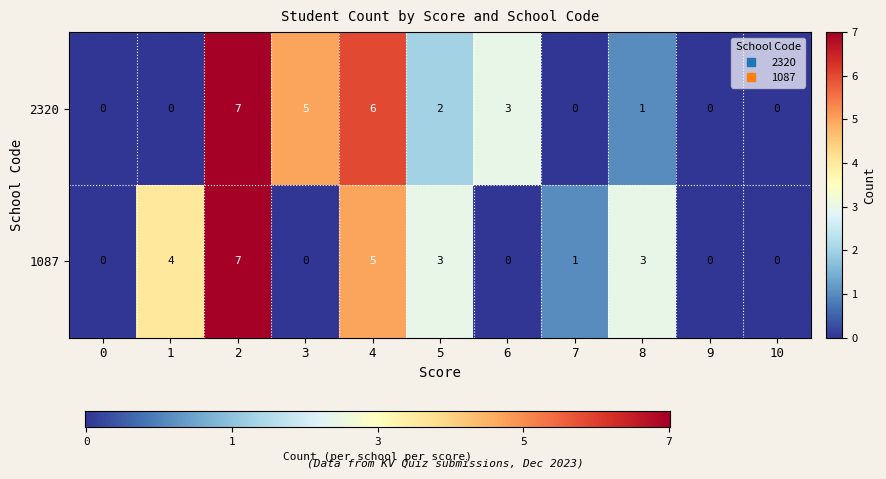

What is the spread (max minus min) of values at 8?

2